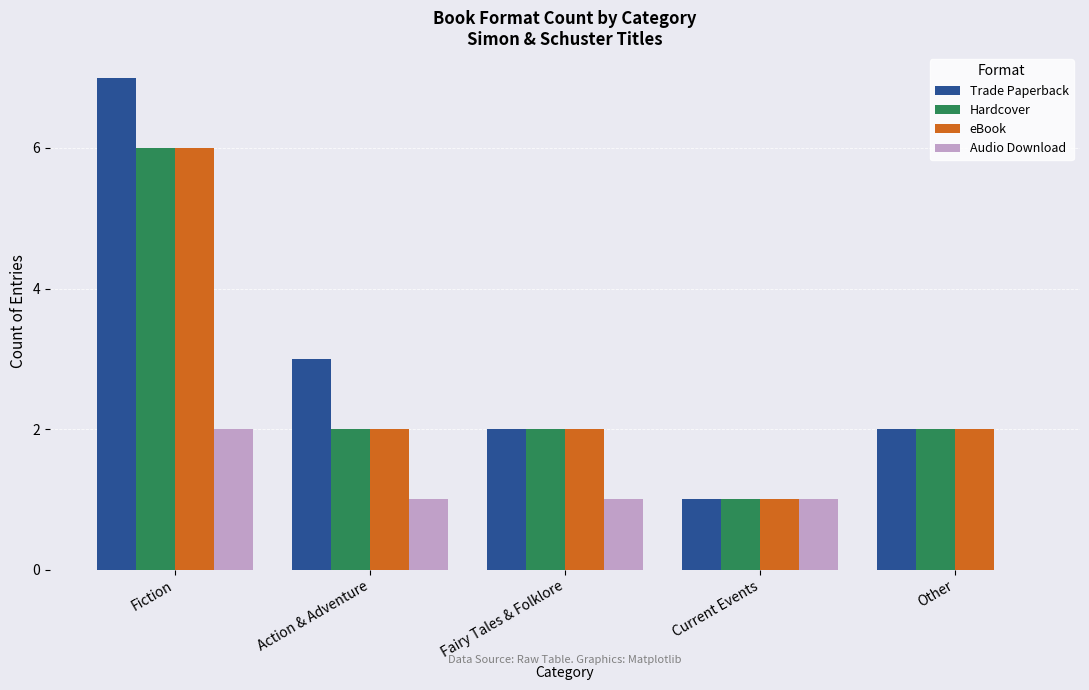

How many groups of bars are there?

5